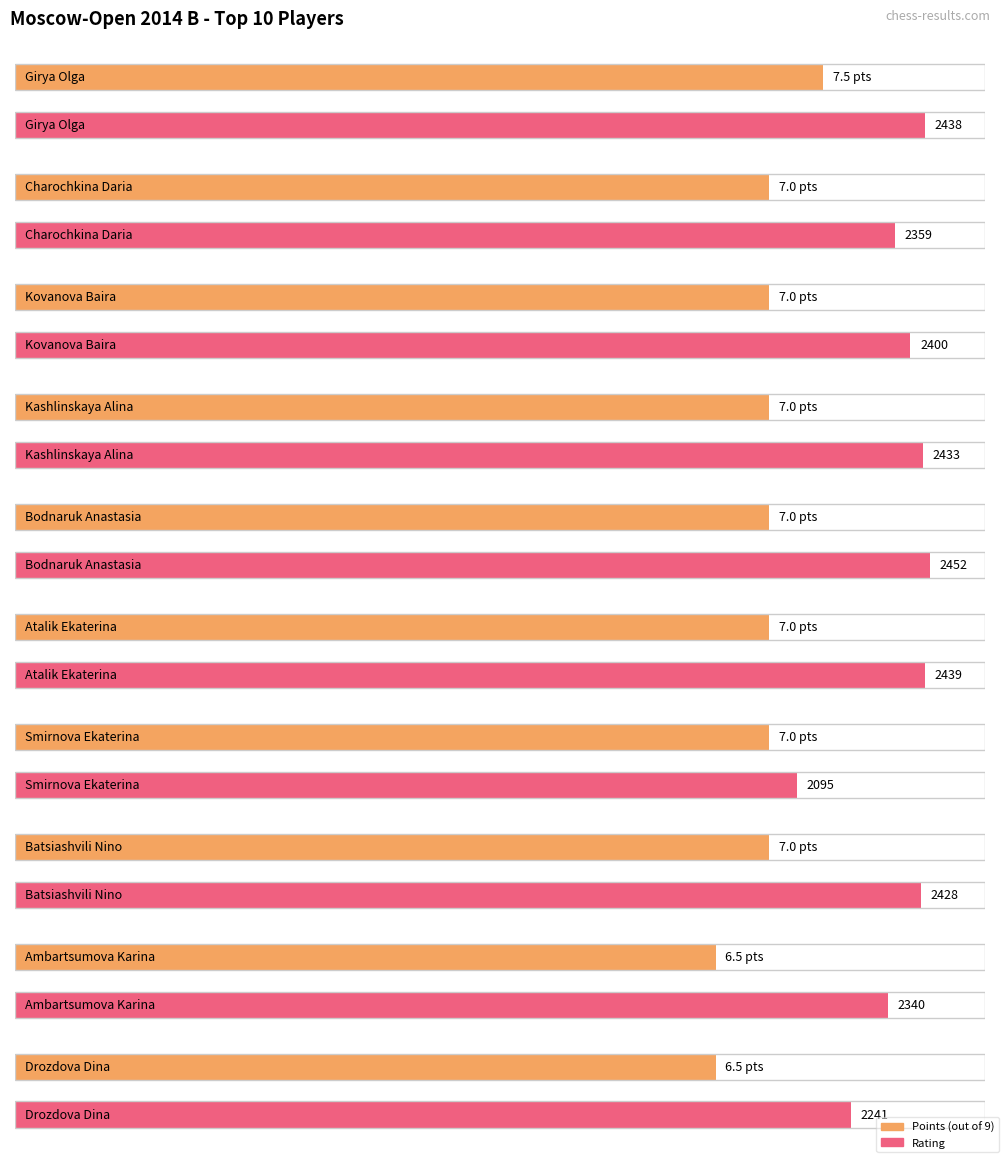

What is the sum of all Rating values?

23625.0